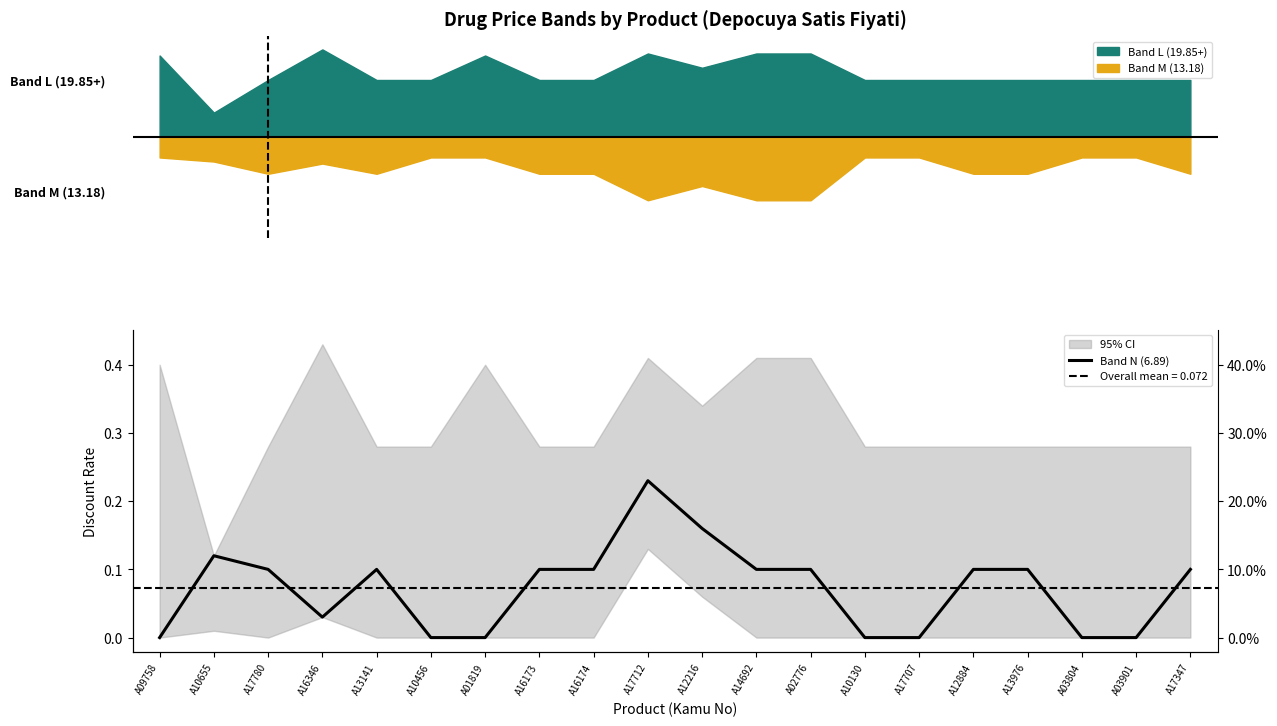

What is the change in value from A16174 to A10130?

-0.1